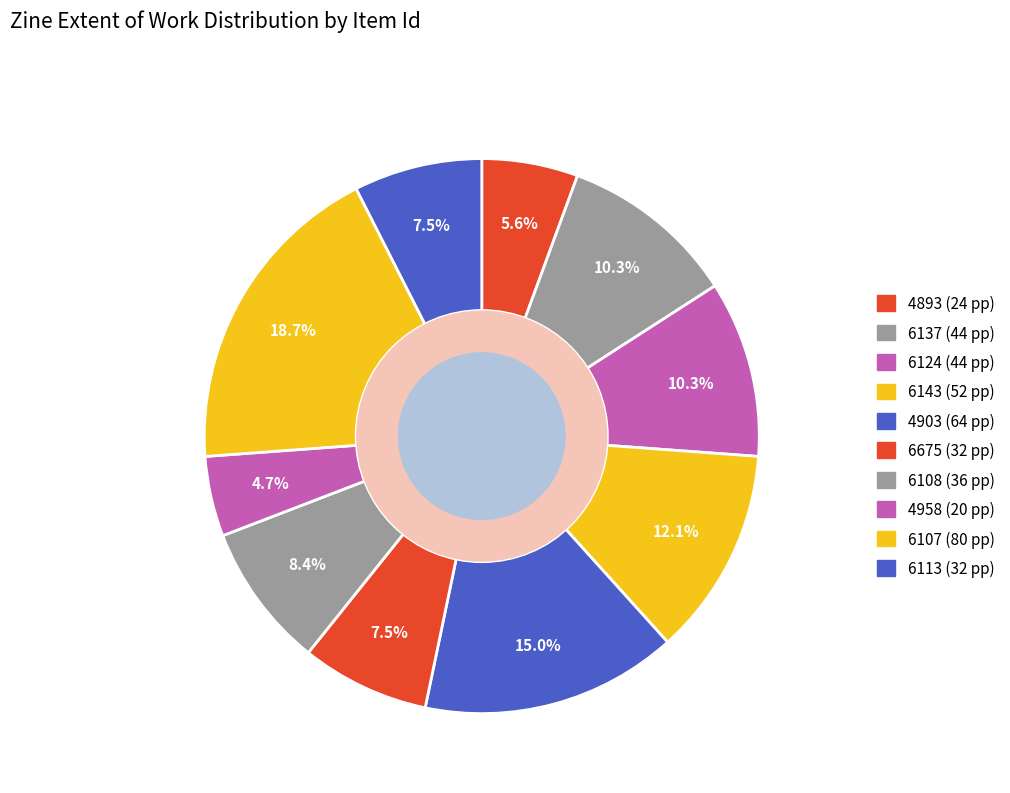

What portion of the pie excludes 6108?

91.6%